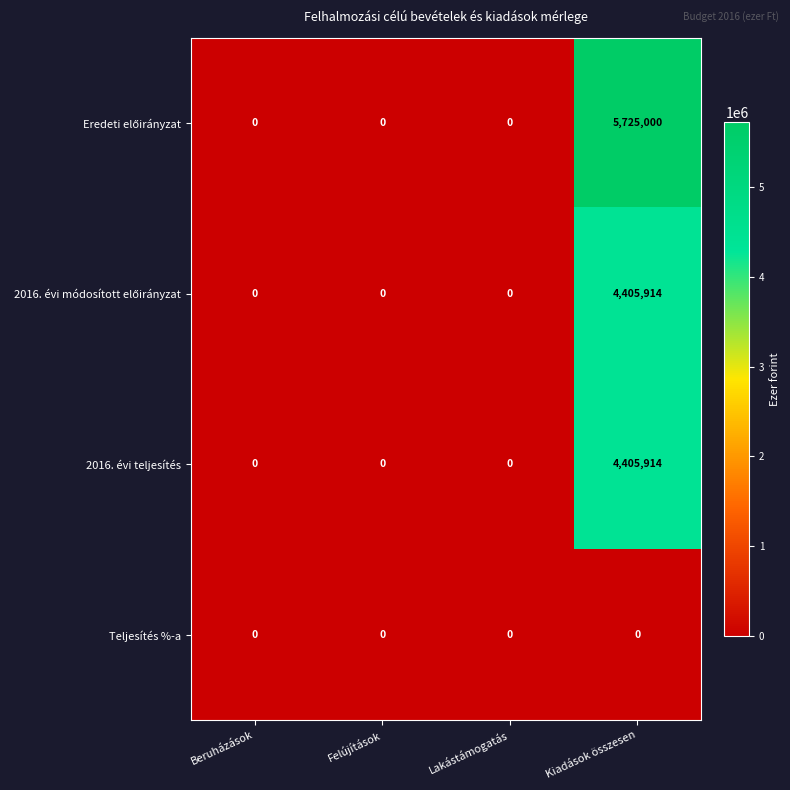

Is it true that Teljesítés %-a equals 0 at Kiadások összesen?

True